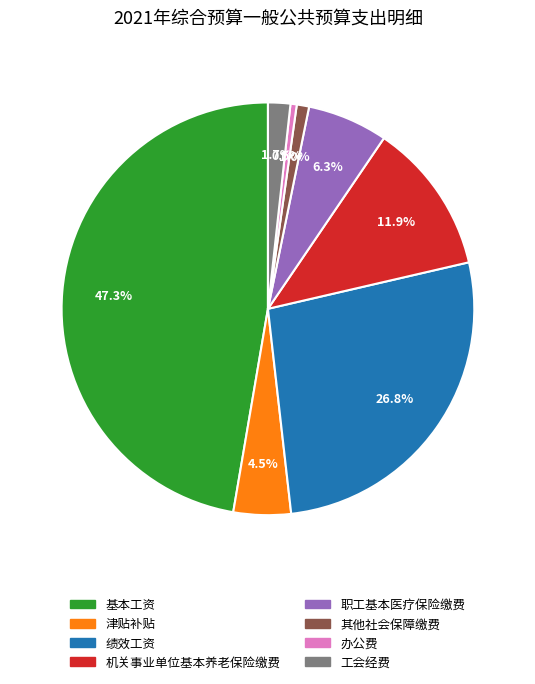

Combined, do 职工基本医疗保险缴费 and 津贴补贴 account for over 50%?

No